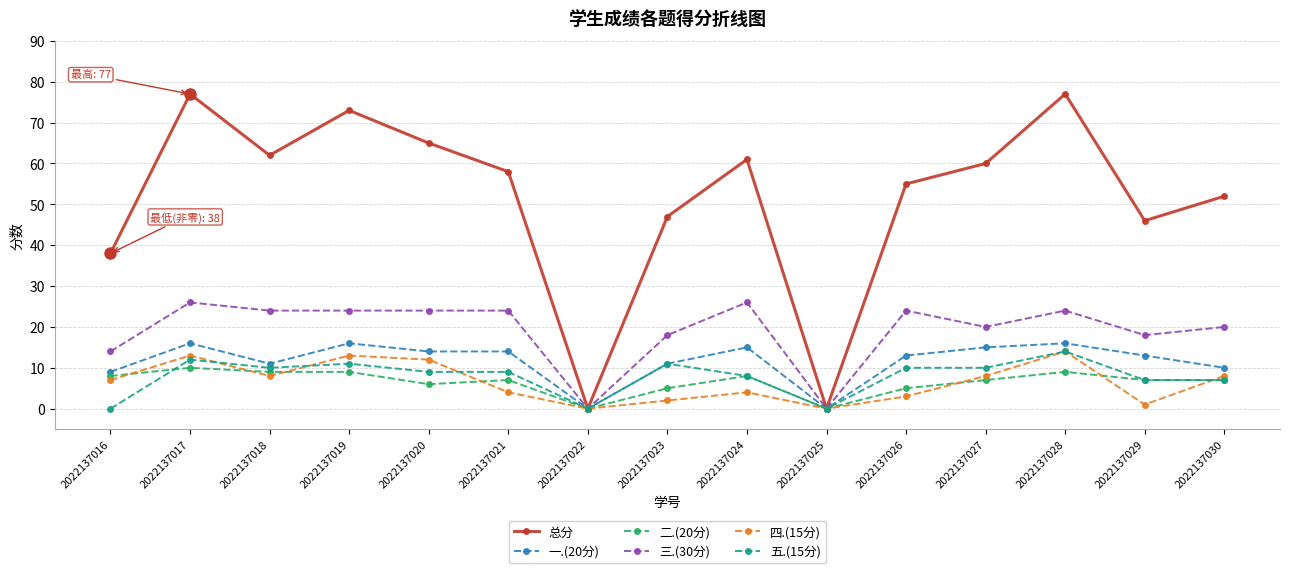

What is the total value across all series at 2022137018?

124